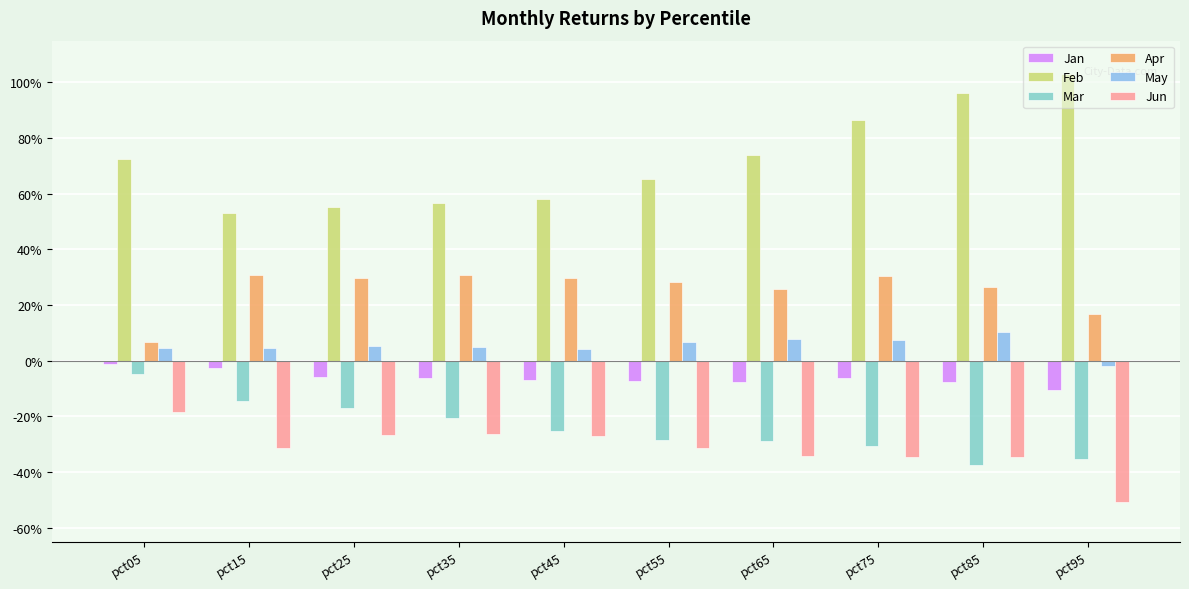

The value of Jan at pct85 is -0.1. True or false?

True